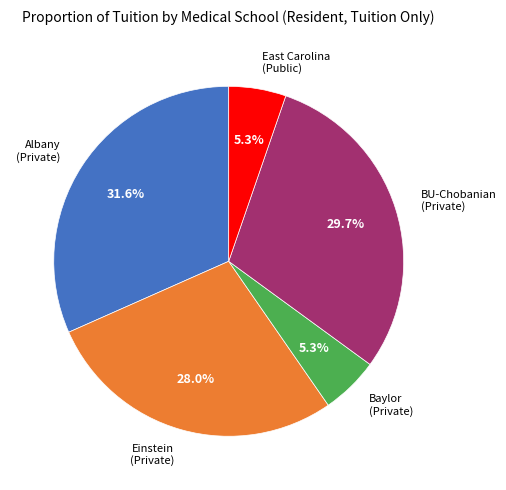

How much of the chart is everything except East Carolina (Public)?

94.7%